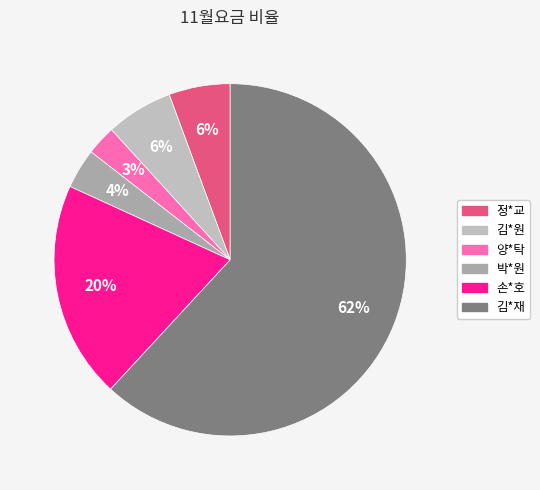

What is the ratio of the value at 김*원 to the value at 손*호?

0.3